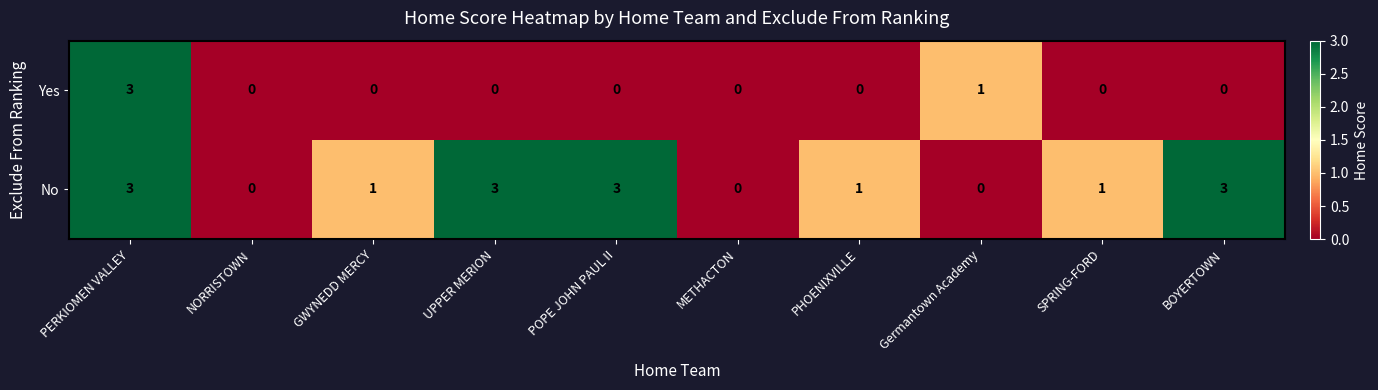

Which category has the highest value in the Yes series?

PERKIOMEN VALLEY